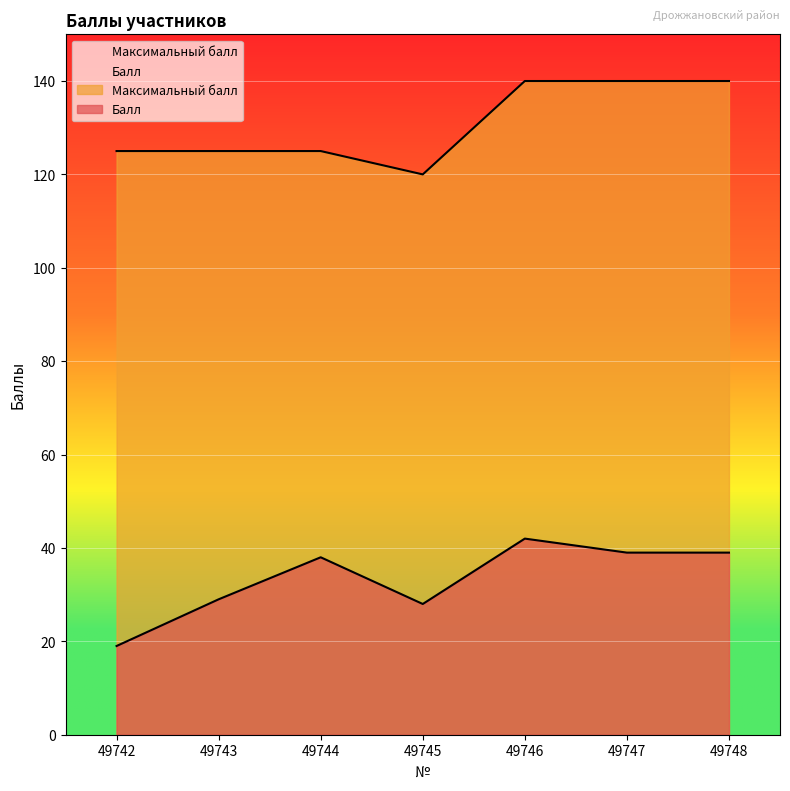

Reading left to right, extract all data points from this chart.

Балл: 19	29	38	28	42	39	39
Максимальный балл: 125	125	125	120	140	140	140